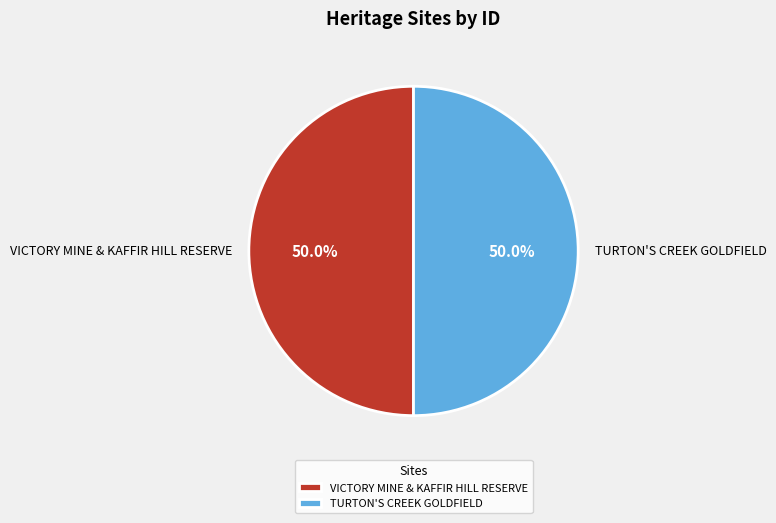

Count the number of slices in the pie.

2